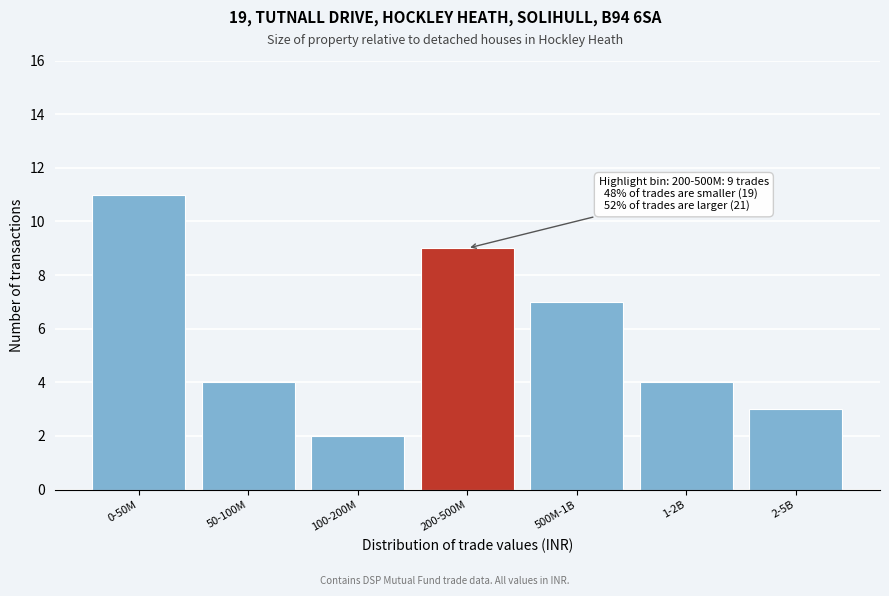

Reading left to right, what are all the values shown in this chart?

0-50M=11	50-100M=4	100-200M=2	200-500M=9	500M-1B=7	1-2B=4	2-5B=3